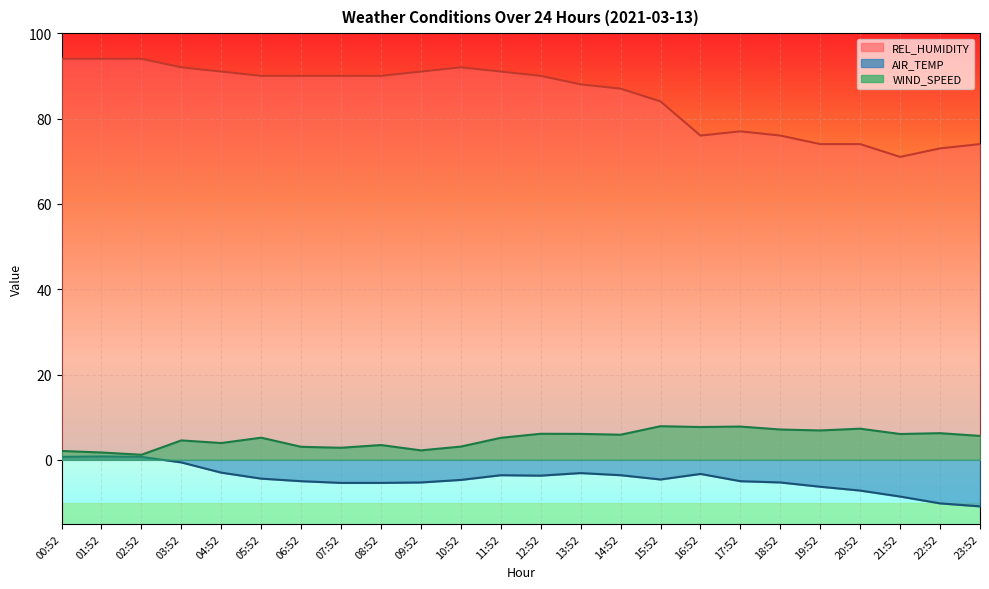

Which series changed the most between 11:52 and 23:52?

REL_HUMIDITY